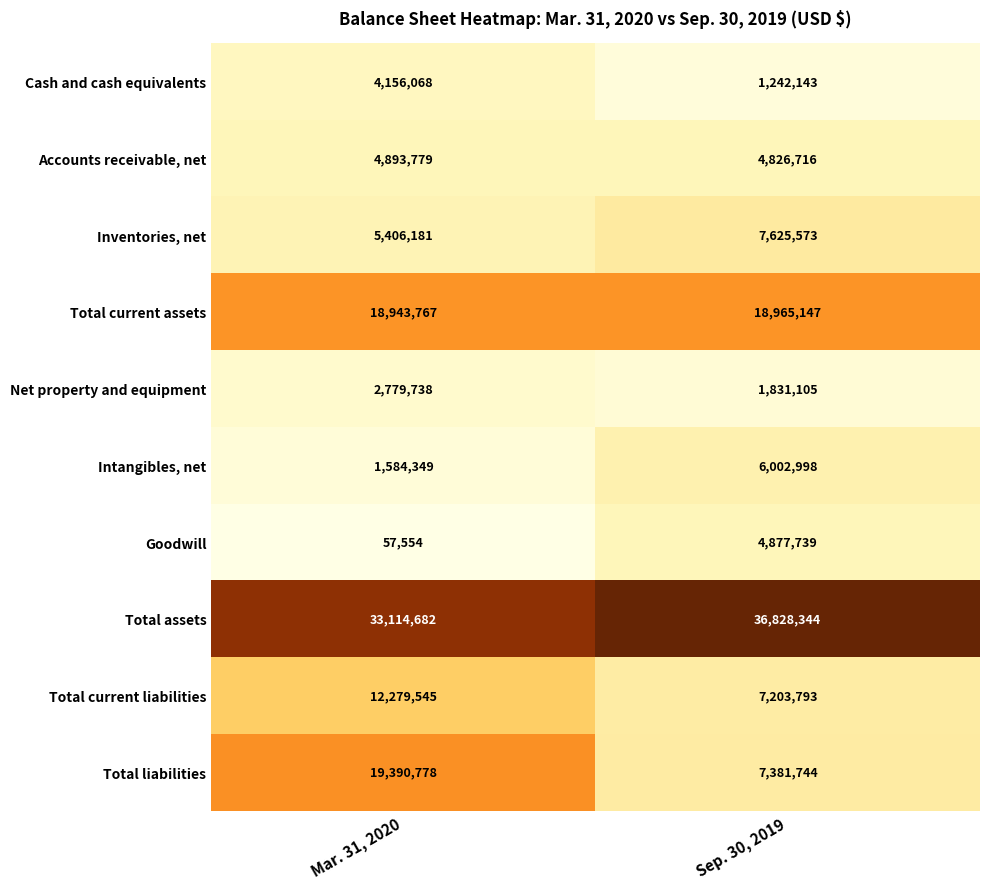

The Total liabilities series shows 7381744 at Sep. 30, 2019. True or false?

True